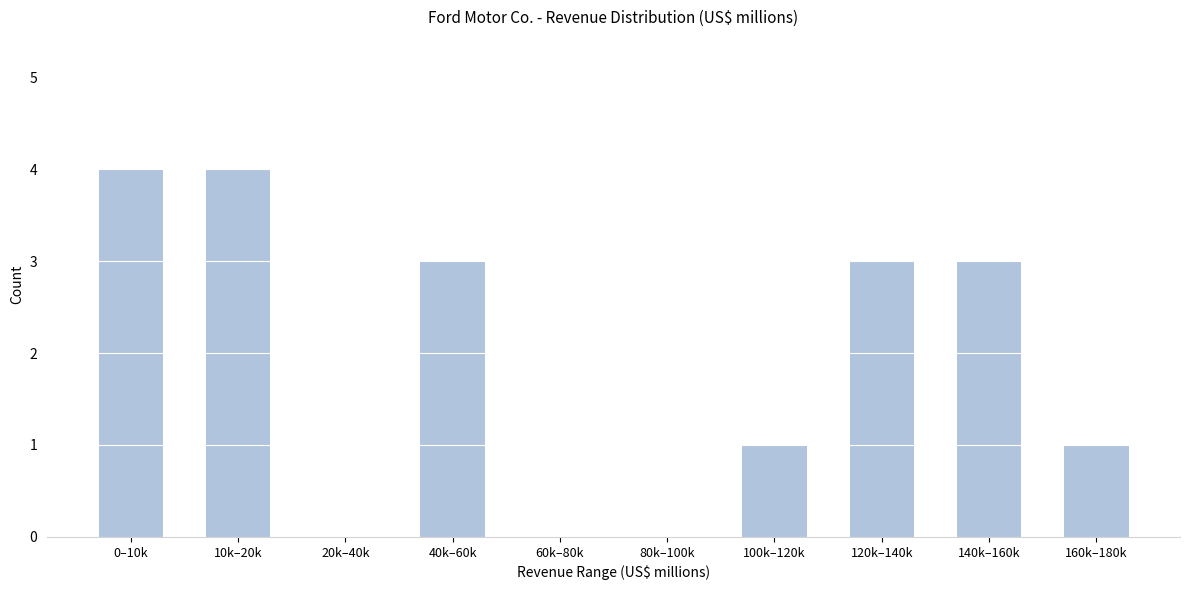

Reading left to right, list all the values displayed in this chart.

0–10k=4	10k–20k=4	20k–40k=0	40k–60k=3	60k–80k=0	80k–100k=0	100k–120k=1	120k–140k=3	140k–160k=3	160k–180k=1